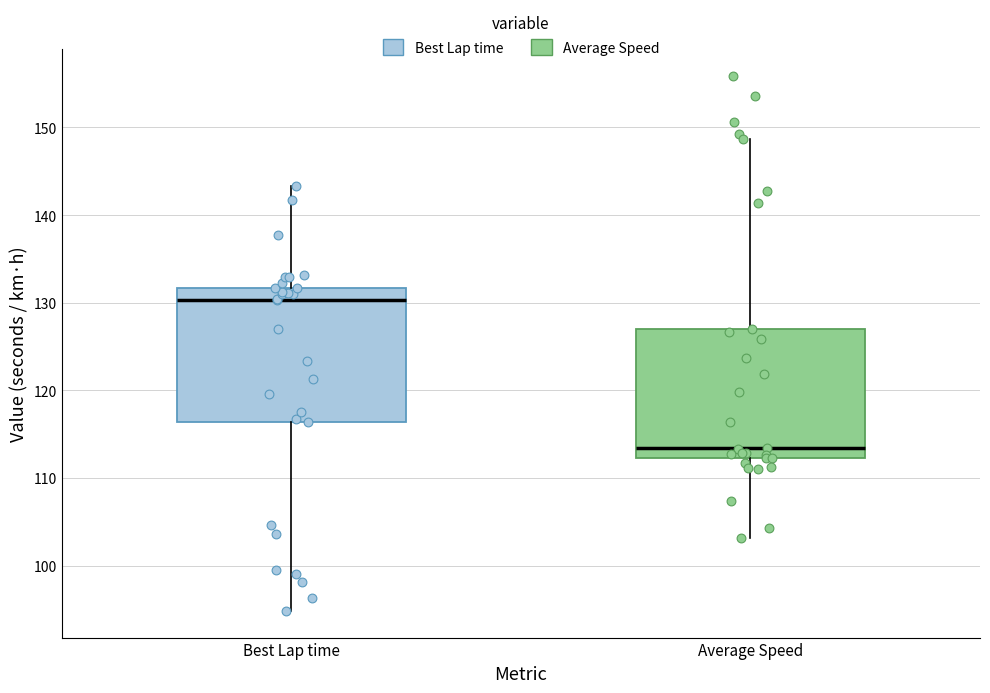

Reading left to right, read every box against the y-axis: the position of its median line, the range the box covers, and the ends of its whiskers. The values are not printed on the chart, so give them approximately, as read against the axis.

Best Lap time: median 130, box 116 to 132, whiskers 95 to 143
Average Speed: median 113, box 112 to 127, whiskers 103 to 149